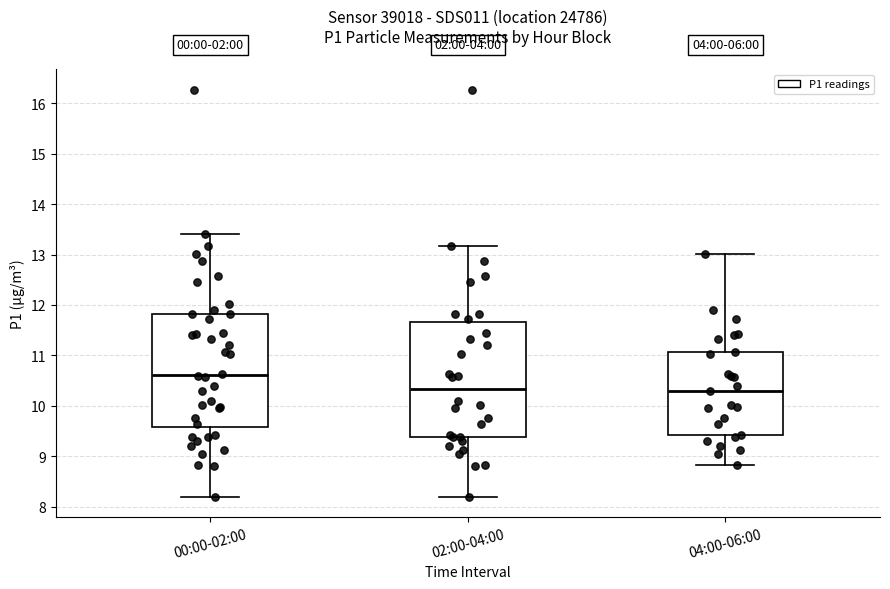

Which box has the highest median line?

00:00-02:00